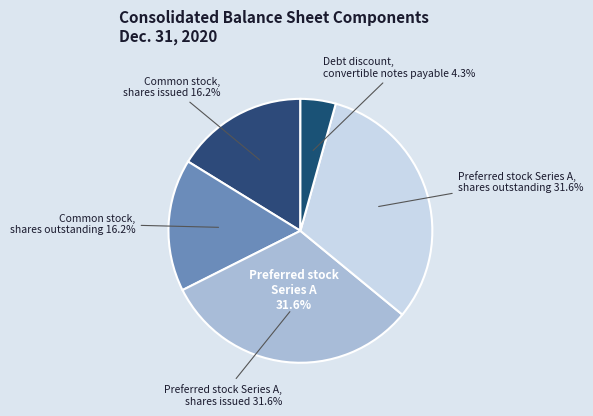

To the nearest percent, what percentage of the pie is Preferred stock Series A, shares outstanding?

32%